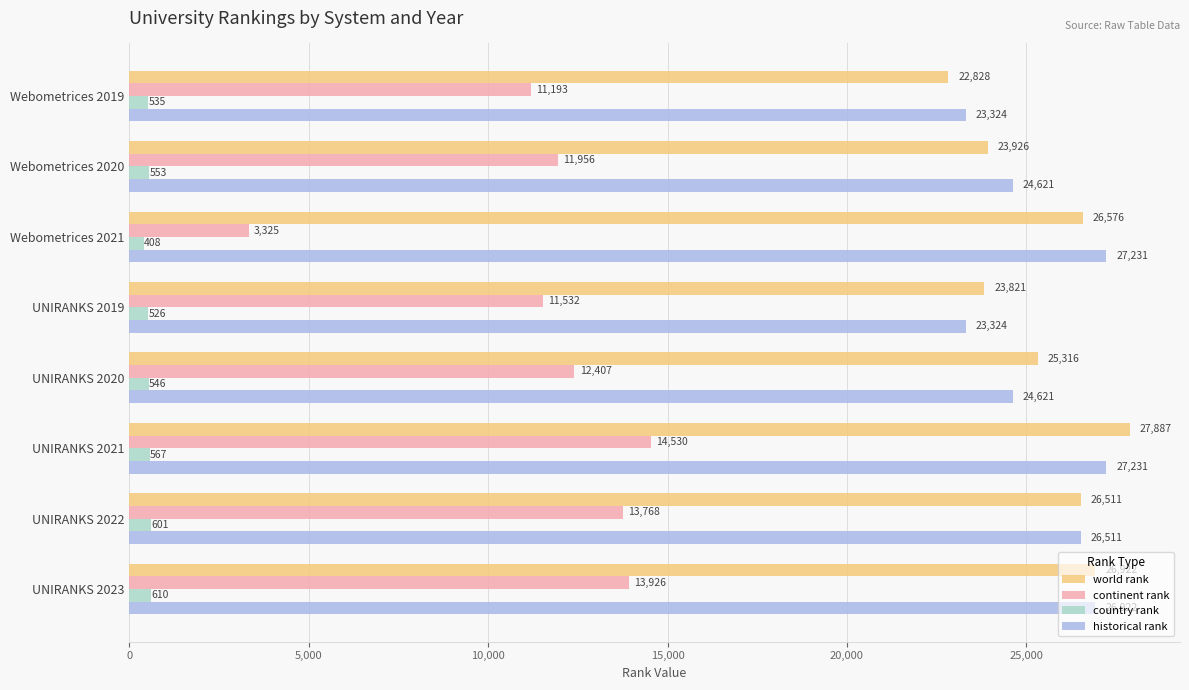

Where is country rank nearest to the value 509?

UNIRANKS 2019